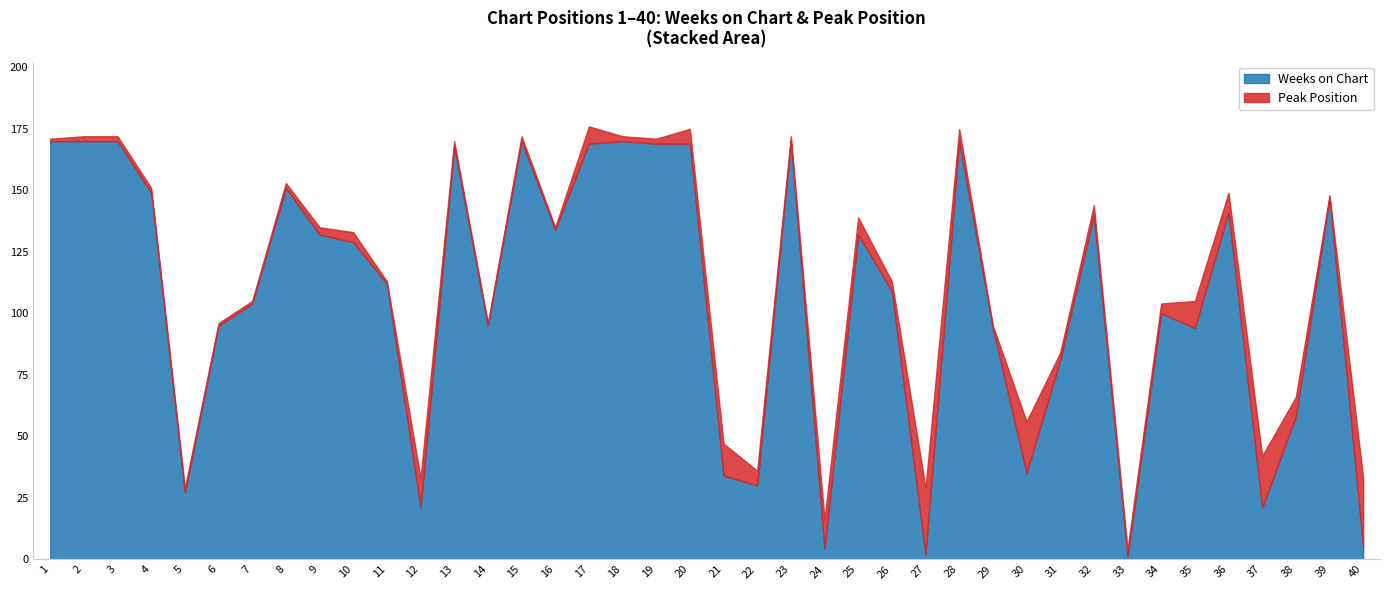

How many data points does each series have?

40